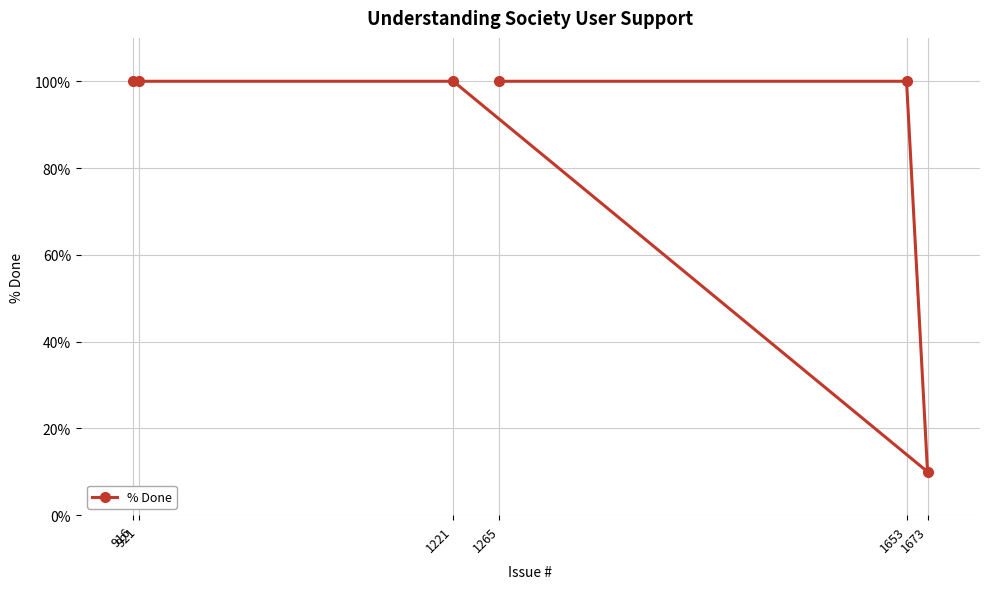

Where is the first local minimum?

1673